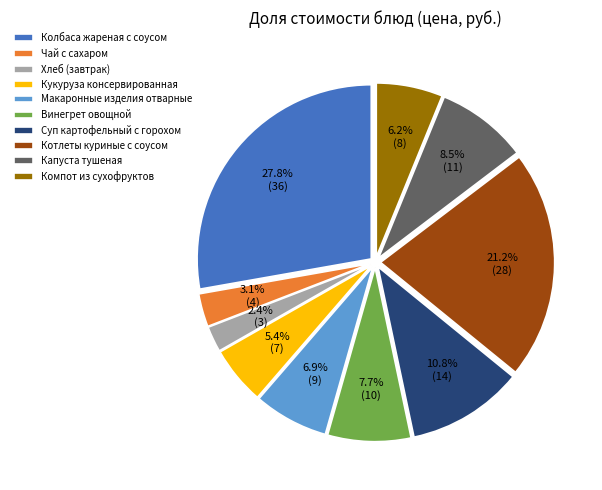

Is it true that Колбаса жареная с соусом is 28% of the pie?

True